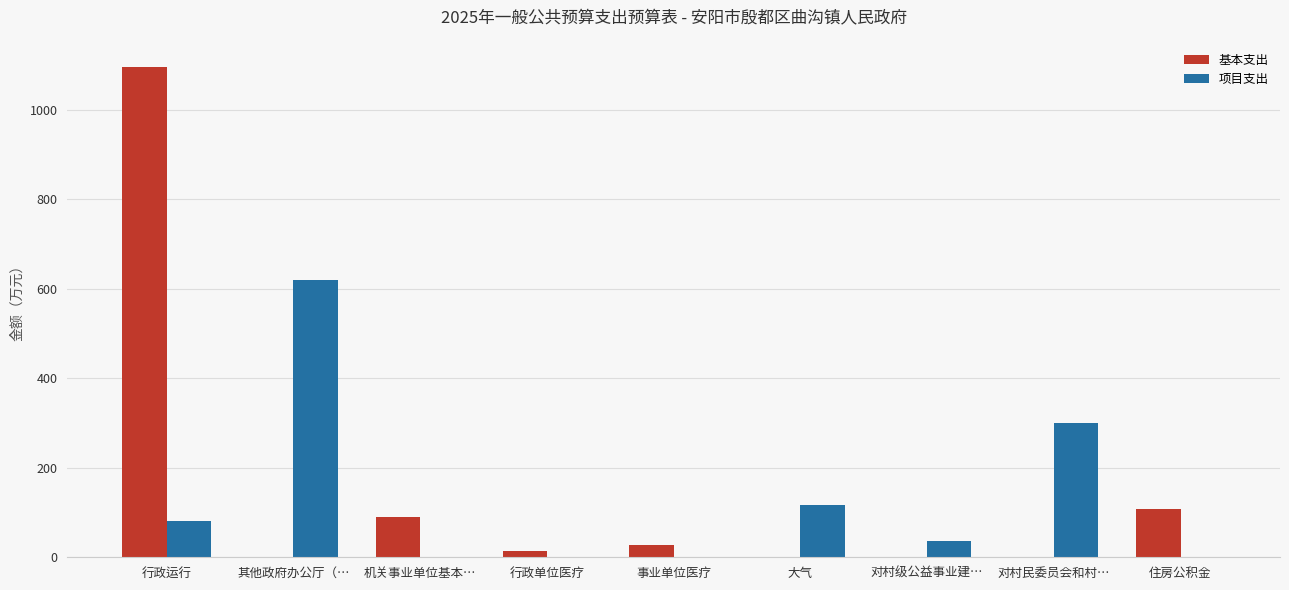

The 项目支出 series shows 351.7 at 住房公积金. True or false?

False